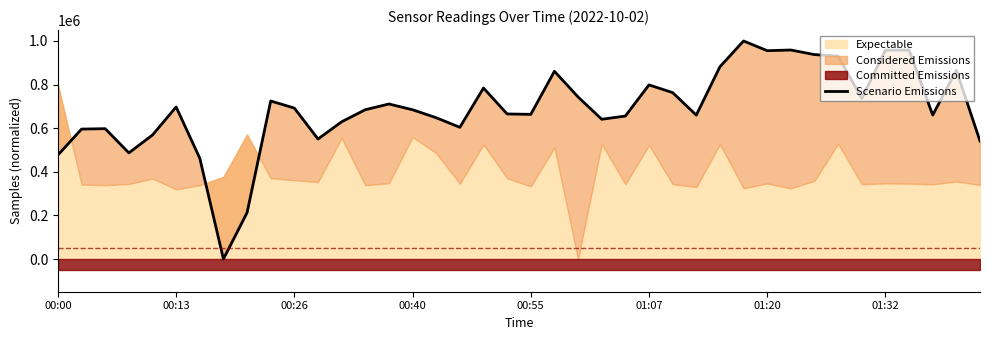

How many lines are shown in the chart?

1